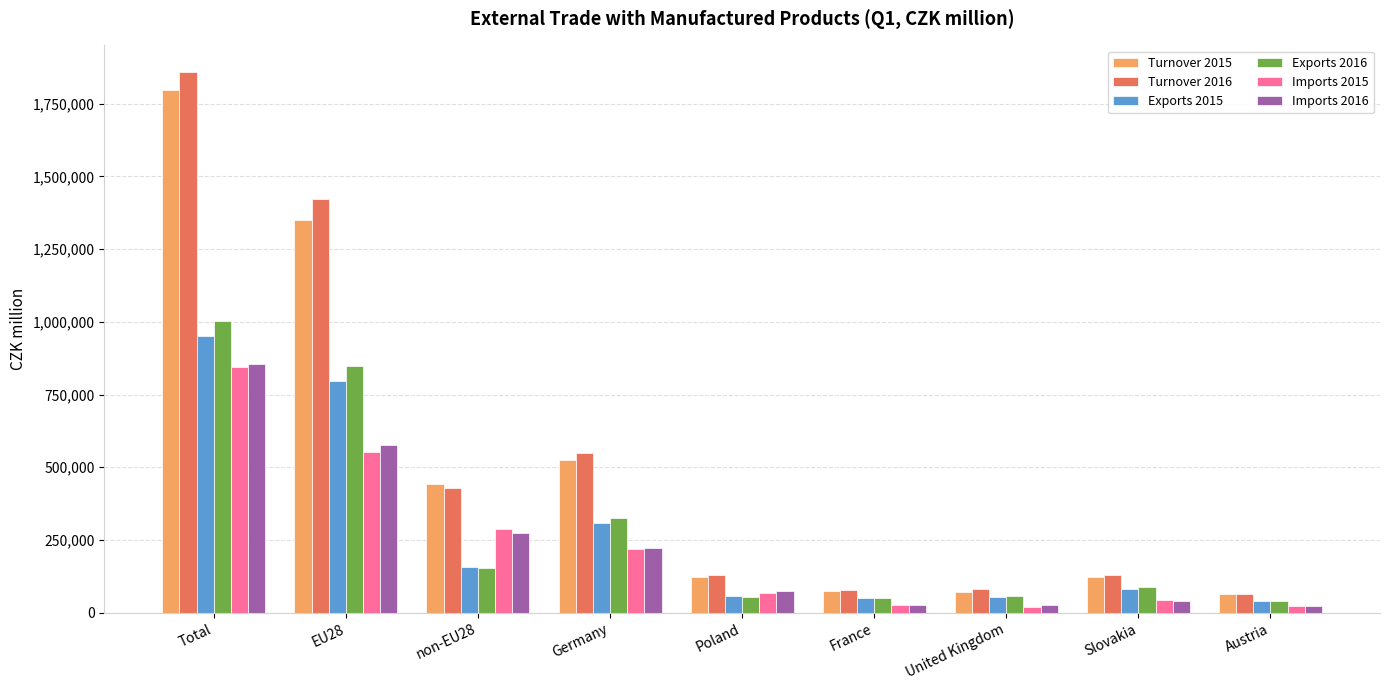

What is the minimum value for Exports 2016?

40444